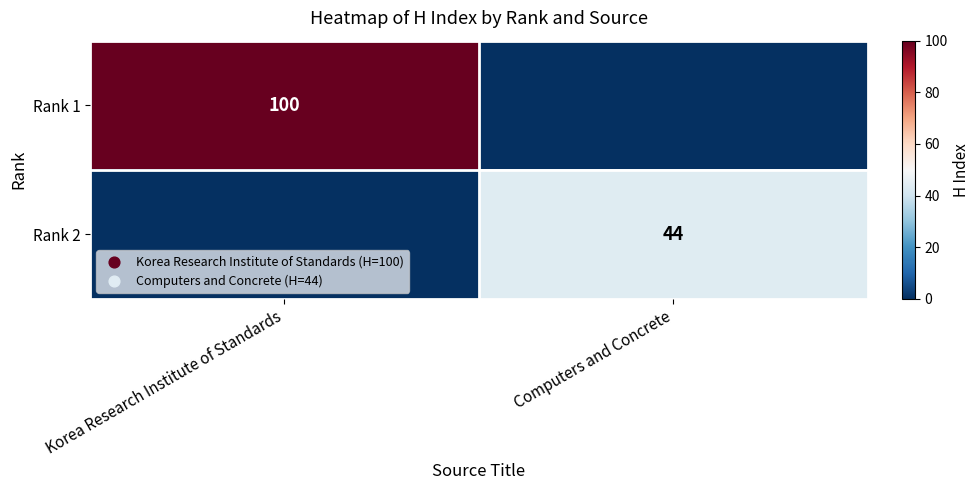

The value of Rank 1 at Korea Research Institute of Standards is 100. True or false?

True